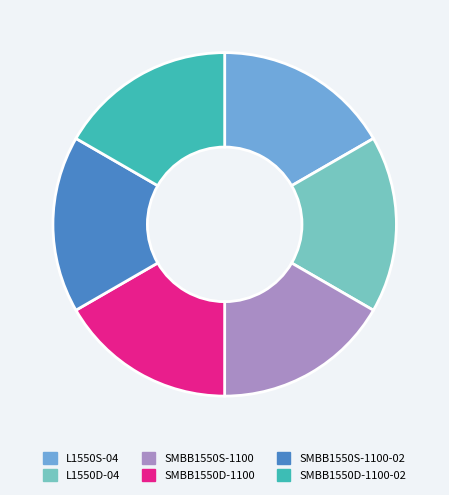

Combined, do SMBB1550S-1100 and SMBB1550D-1100 account for over 50%?

No